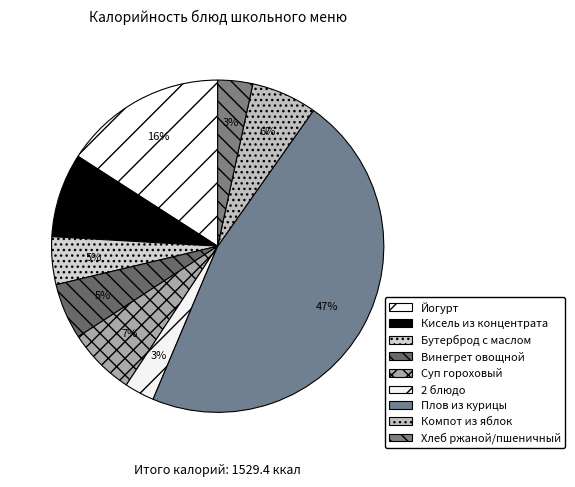

How many segments does this pie chart have?

9